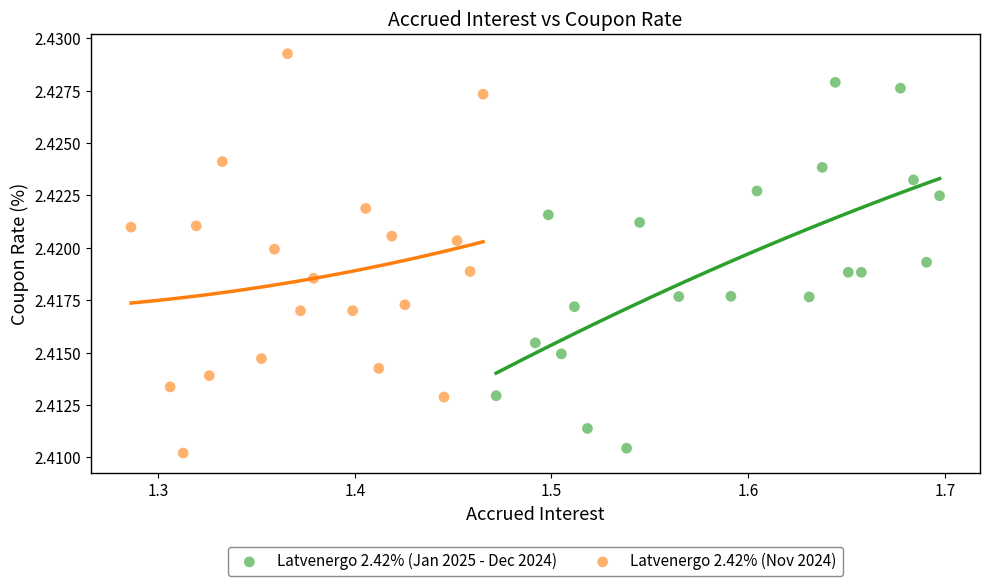

What are all the series names shown in the legend?

Latvenergo 2.42% (Jan 2025 - Dec 2024), Latvenergo 2.42% (Nov 2024)